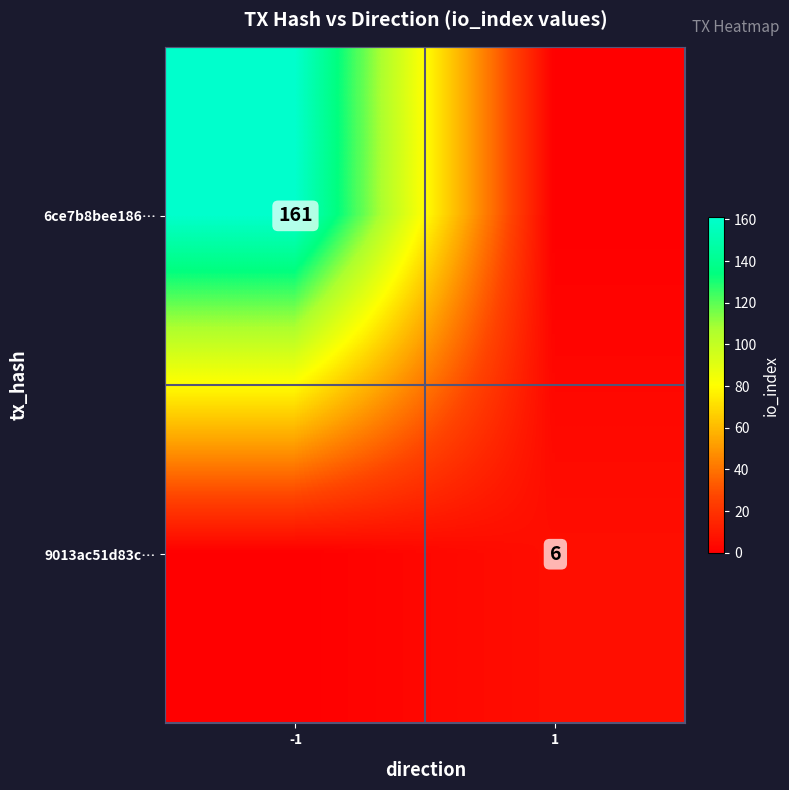

The 6ce7b8bee186… series shows 161 at -1. True or false?

True